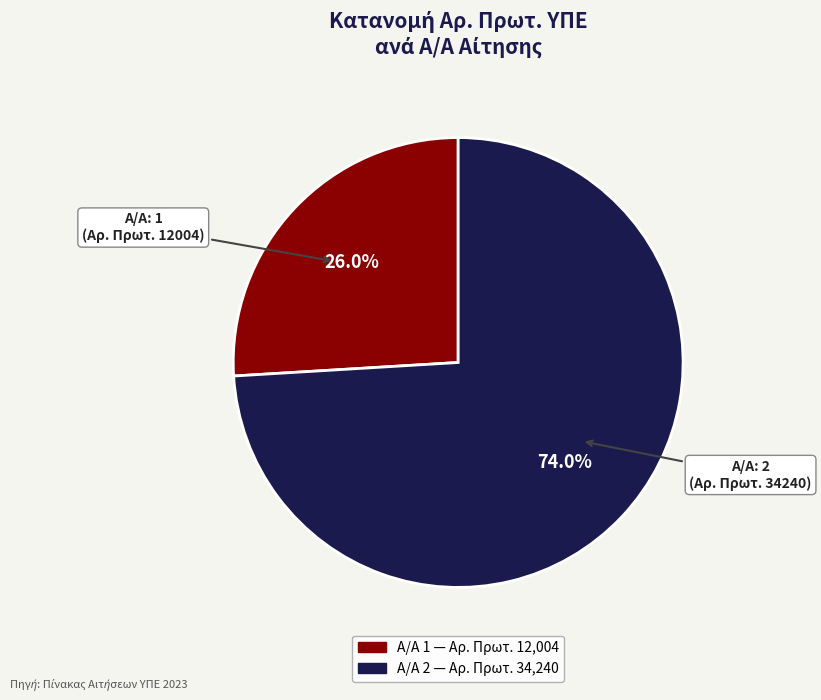

Is there any slice that represents more than half of the pie?

Yes